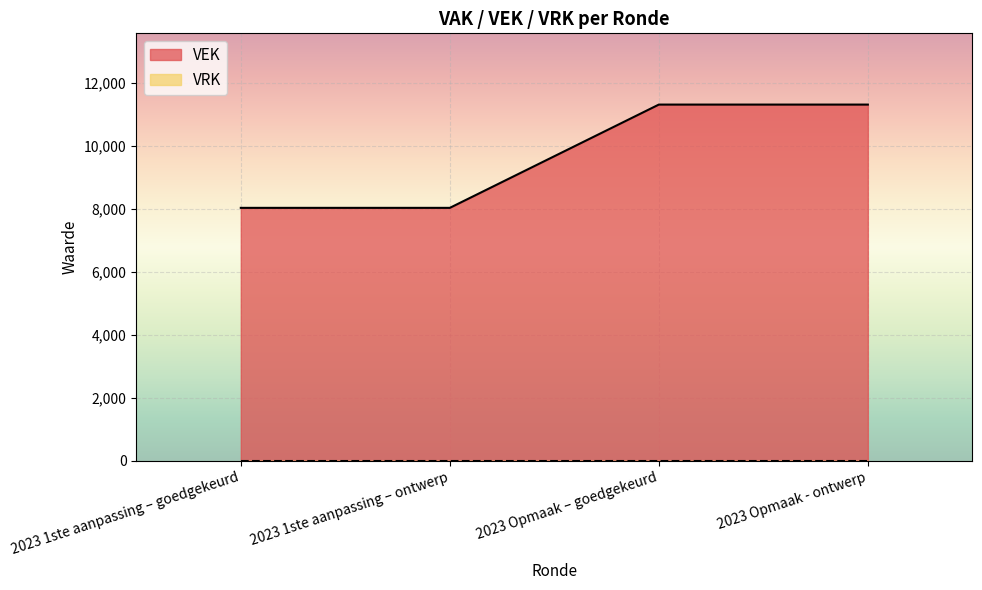

Reading right to left, what are all the values shown in this chart?

2023 Opmaak - ontwerp=11307	2023 Opmaak – goedgekeurd=11307	2023 1ste aanpassing – ontwerp=8029	2023 1ste aanpassing – goedgekeurd=8029